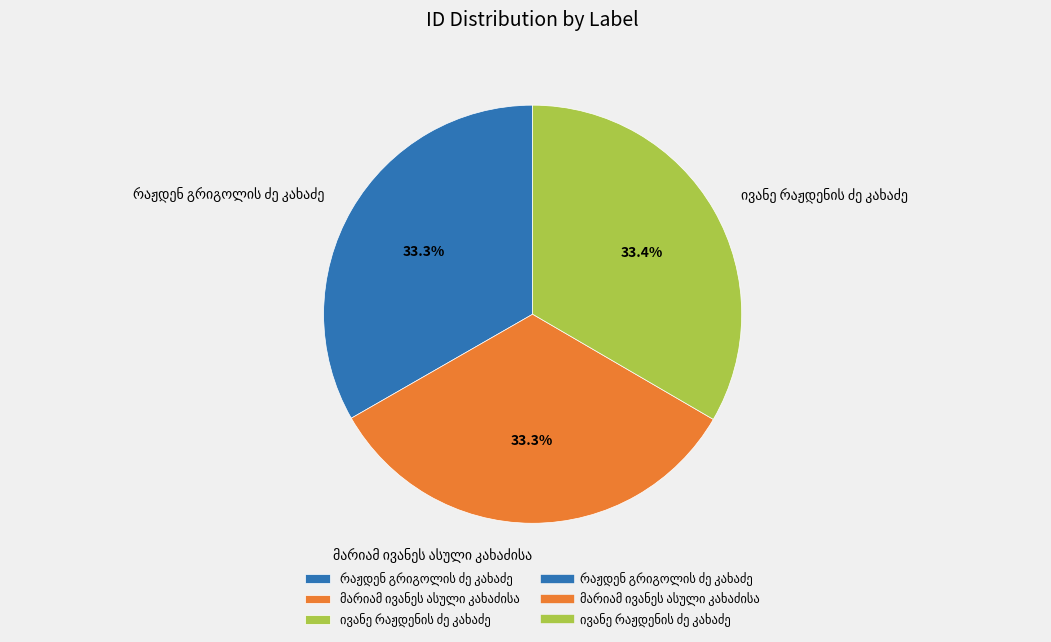

Is there any slice that represents more than half of the pie?

No